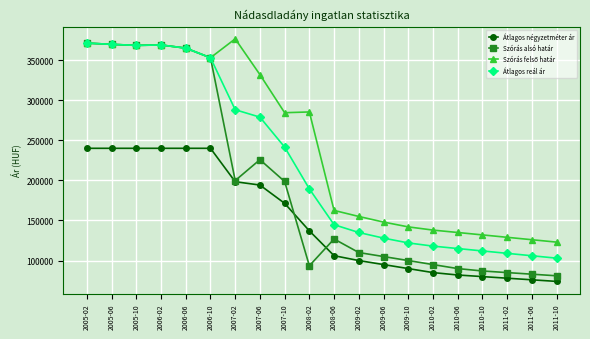

What is the label of the 2nd point from the left?

2005-06